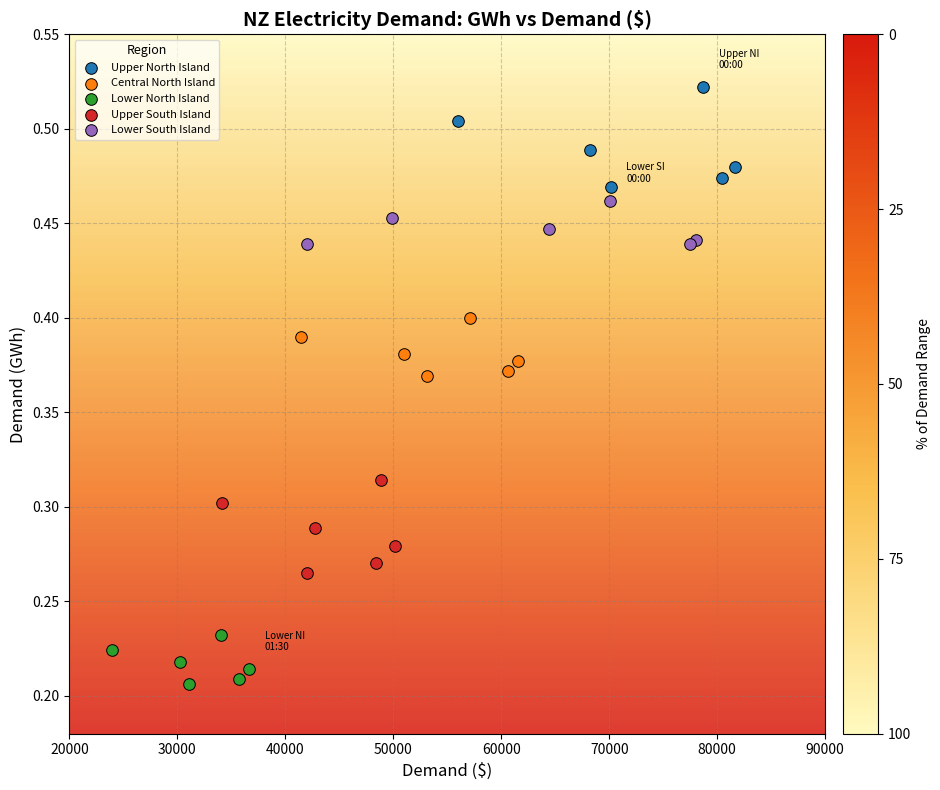

What are all the series names shown in the legend?

Upper North Island, Central North Island, Lower North Island, Upper South Island, Lower South Island